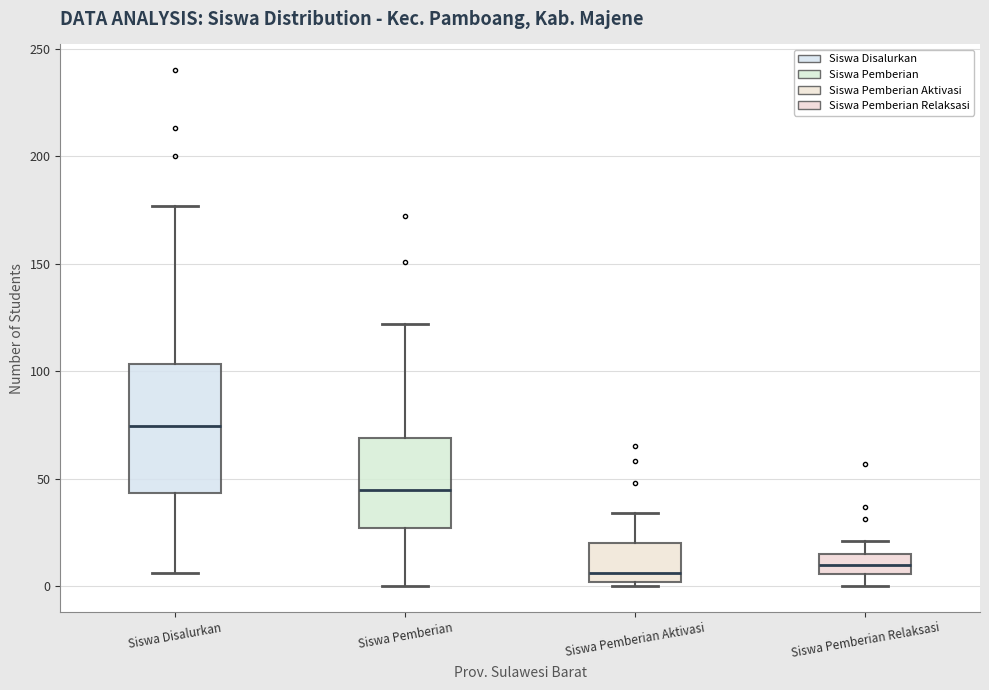

Which box is the tallest, from its lower edge to its upper edge?

Siswa Disalurkan